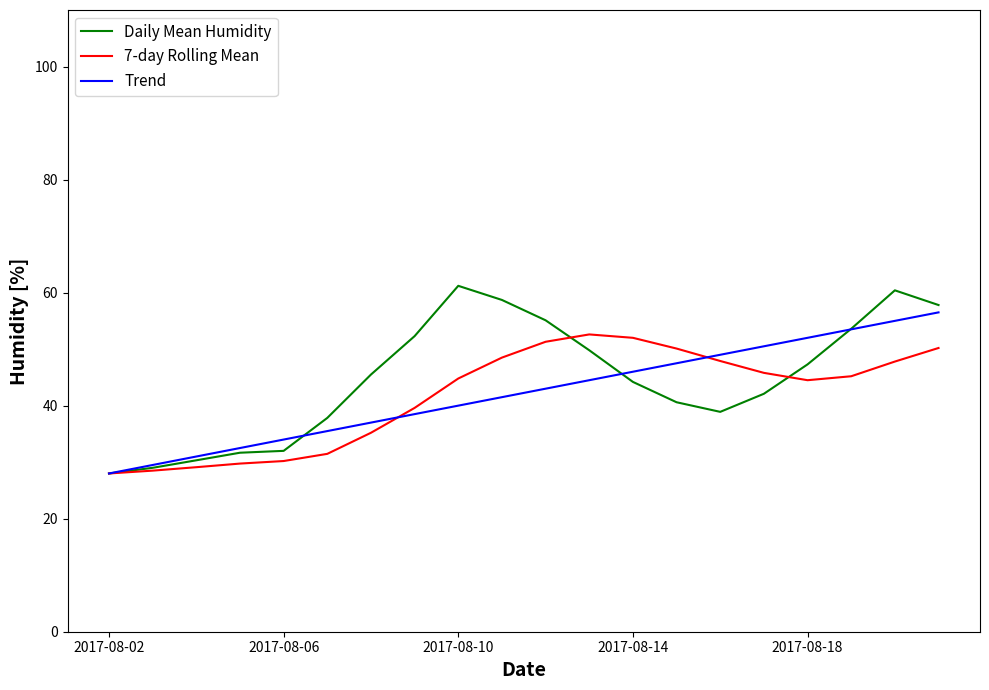

Which series has the widest spread of values?

Daily Mean Humidity